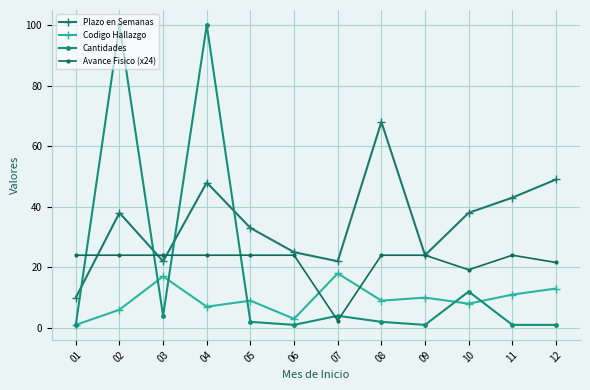

Does the chart have visible grid lines?

Yes